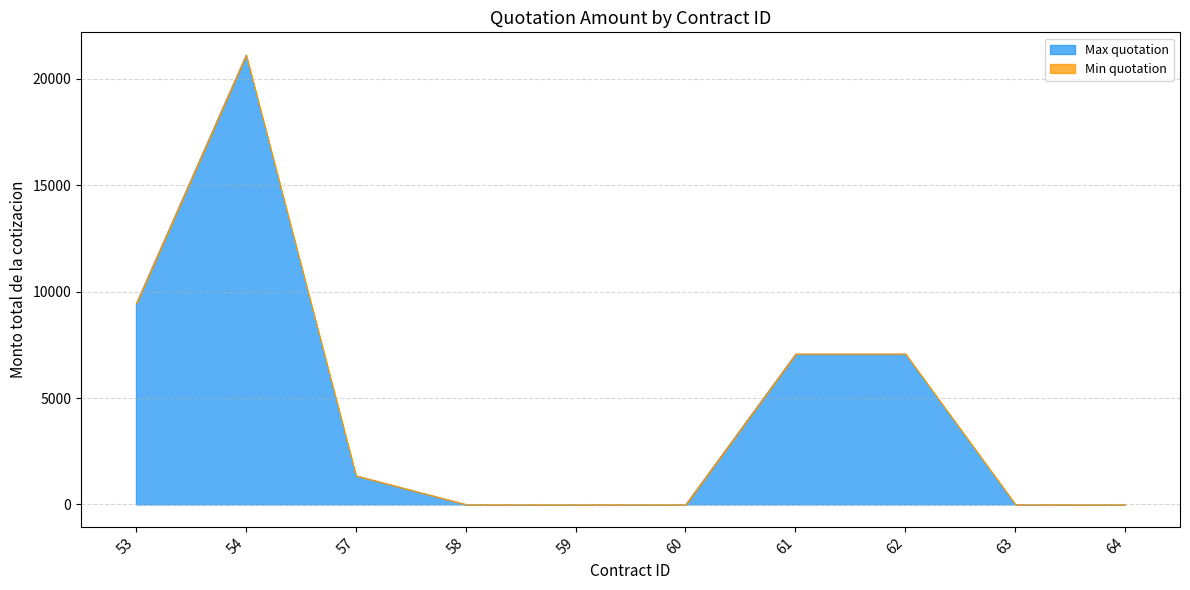

True or false: Max quotation and Min quotation cross at least once.

False